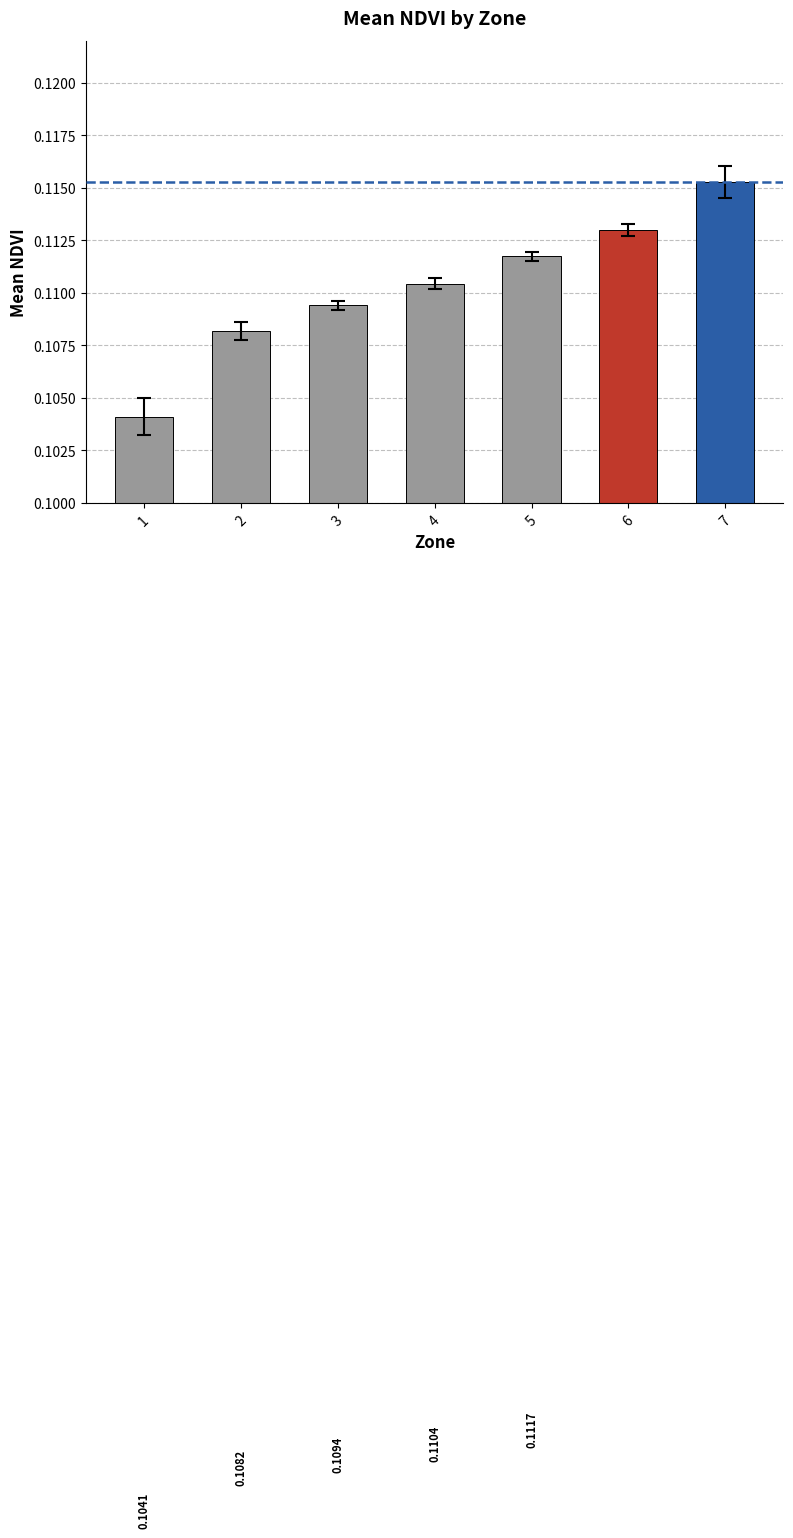

Where is the data nearest to the value 0?

1